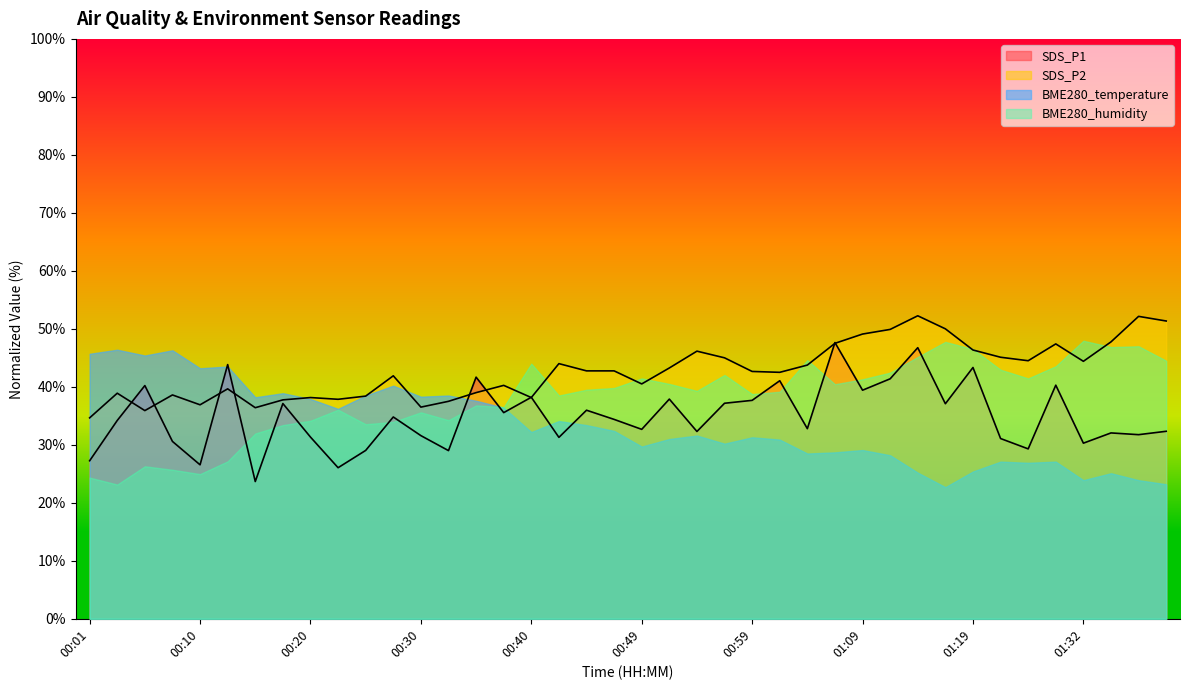

Between 00:35 and 01:24, which is larger?

00:35